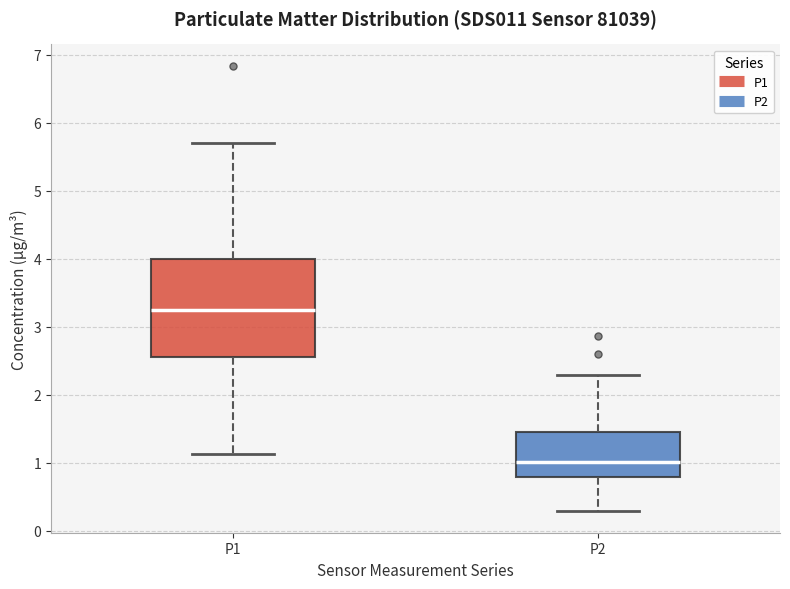

Reading left to right, read every box against the y-axis: the position of its median line, the range the box covers, and the ends of its whiskers. The values are not printed on the chart, so give them approximately, as read against the axis.

P1: median 3.3, box 2.6 to 4.0, whiskers 1.1 to 5.7
P2: median 1.0, box 0.8 to 1.4, whiskers 0.3 to 2.3